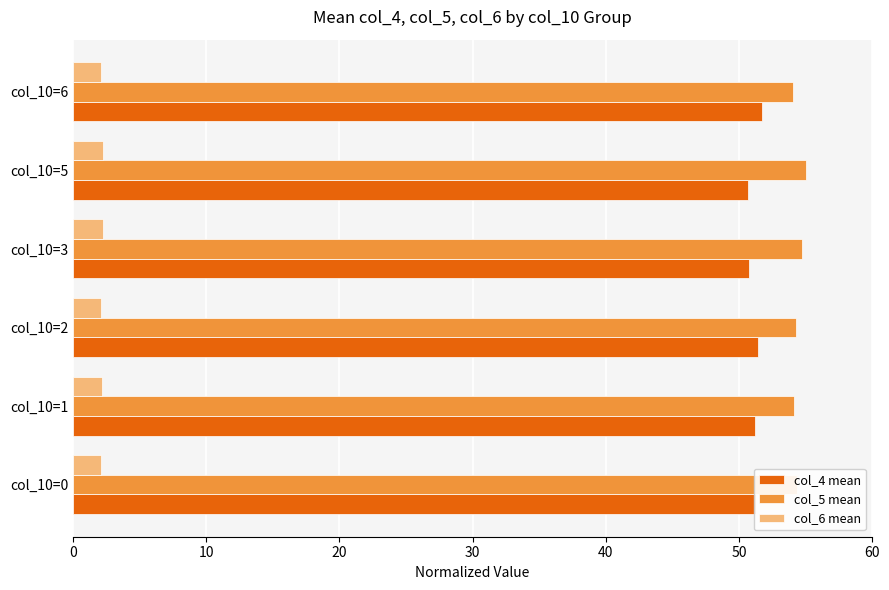

Which series has the largest total across all categories?

col_5 mean